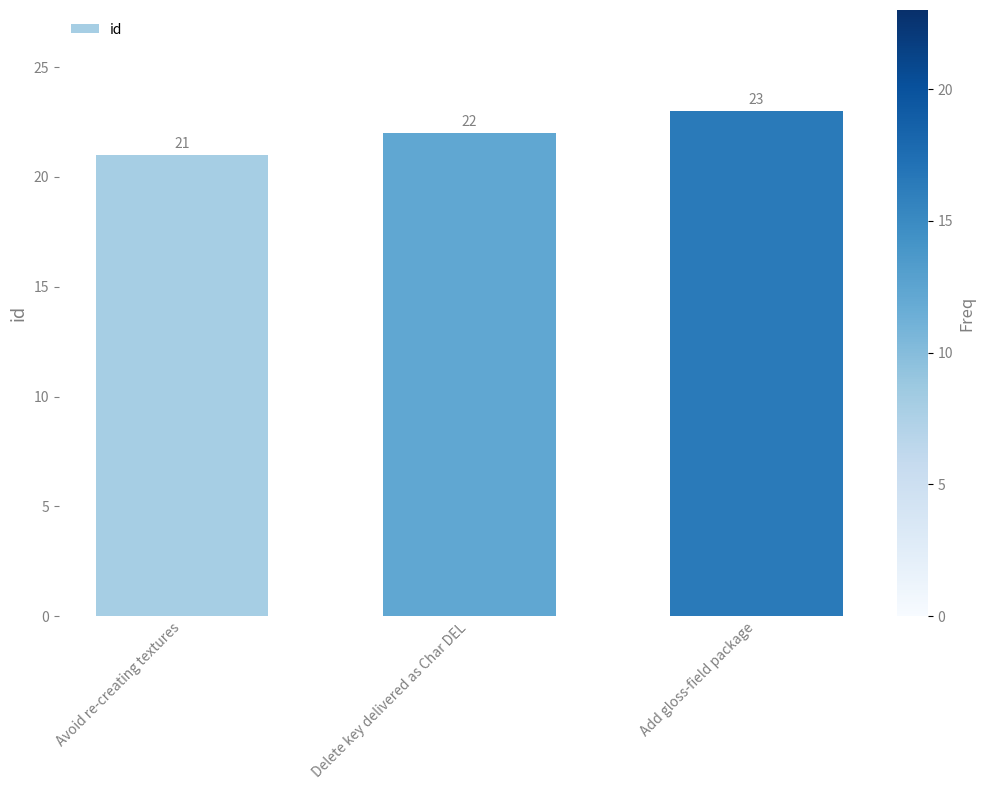

At which category does the chart reach its minimum across all series?

Avoid re-creating textures